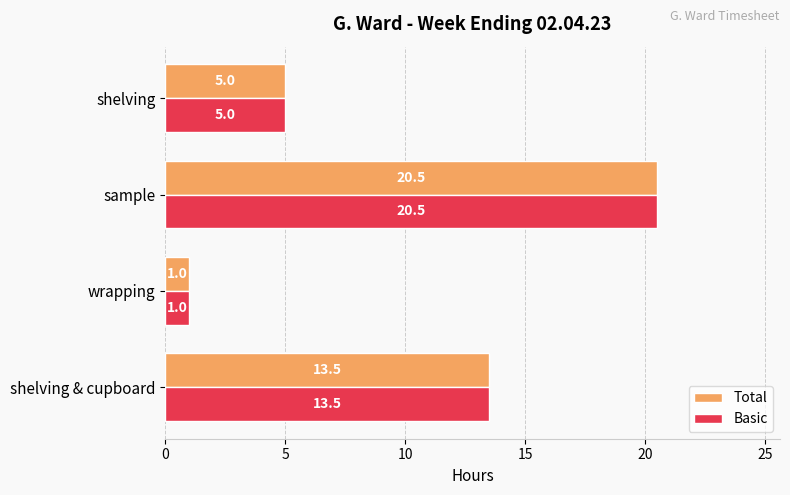

Rank the categories by Basic value from highest to lowest.

sample, shelving & cupboard, shelving, wrapping